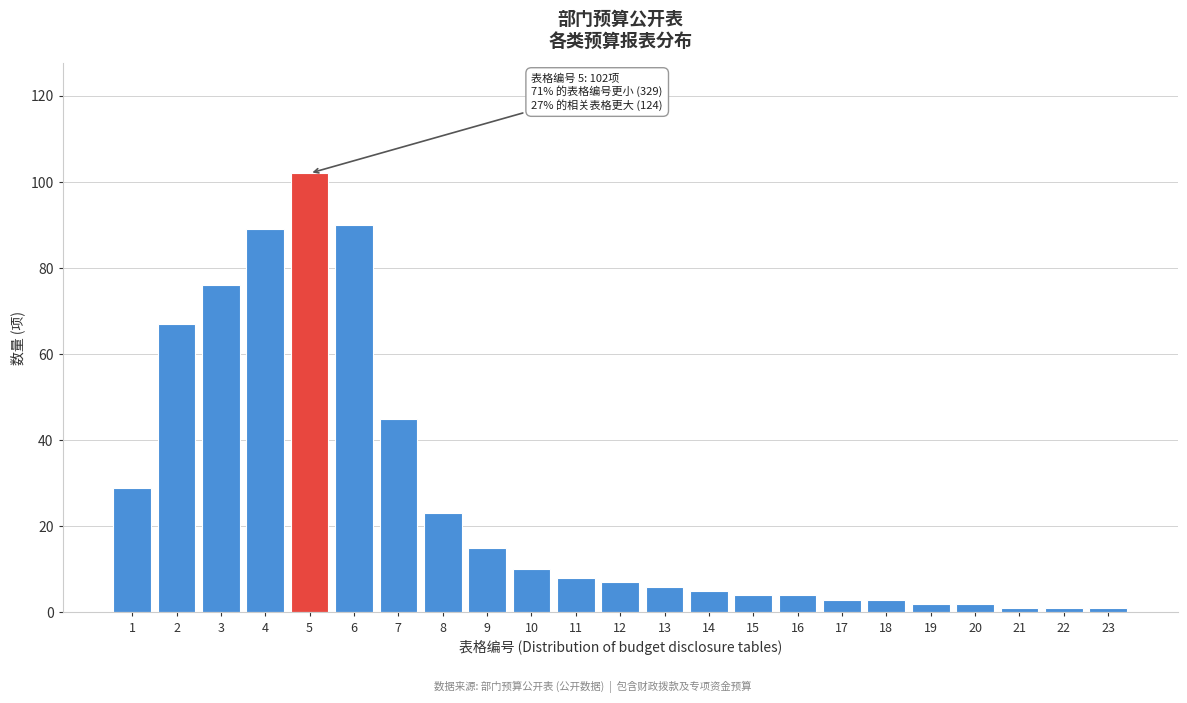

Reading right to left, extract all data points from this chart.

1	1	1	2	2	3	3	4	4	5	6	7	8	10	15	23	45	90	102	89	76	67	29